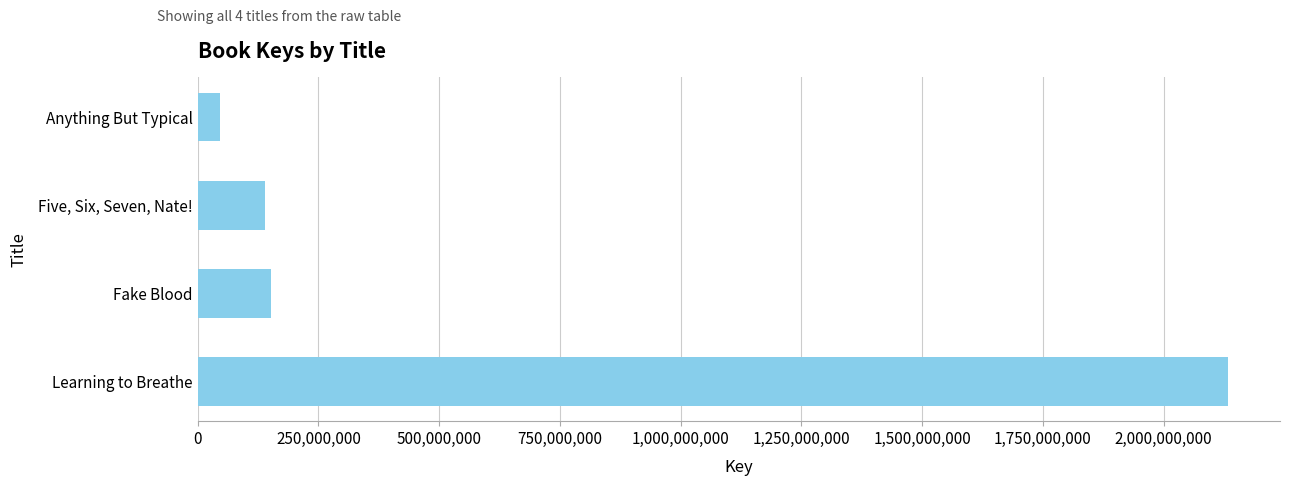

Are the bars grouped side by side (vs. stacked)?

No